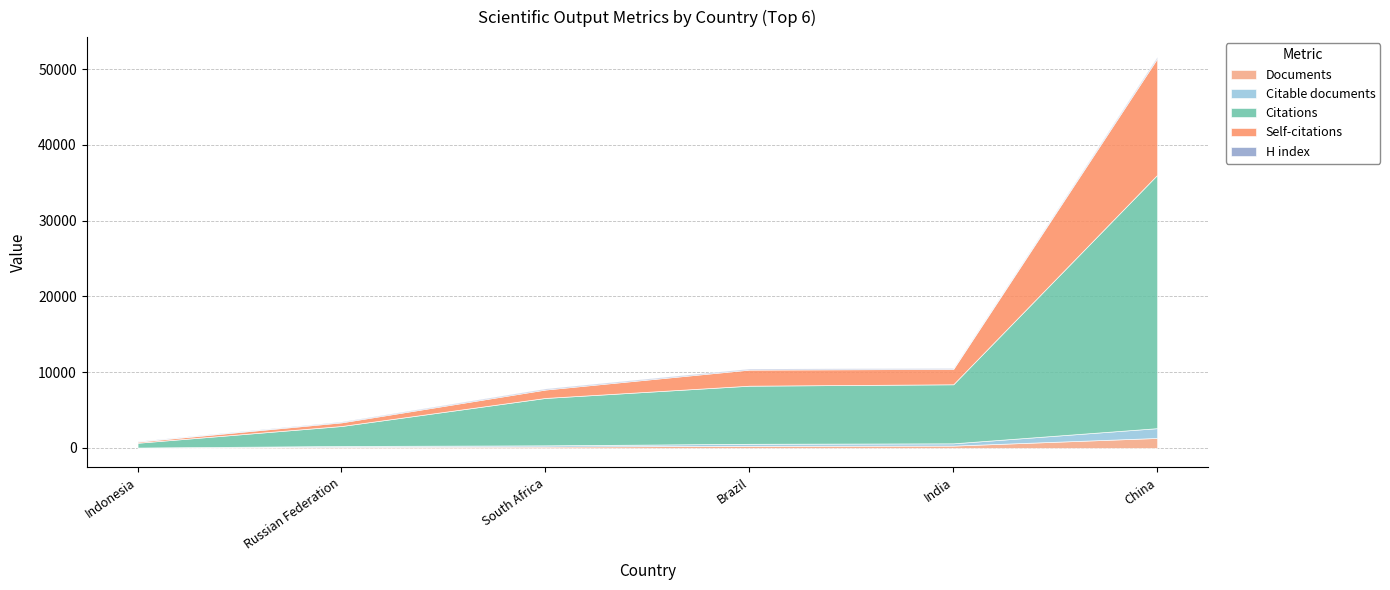

How many data points does each series have?

6